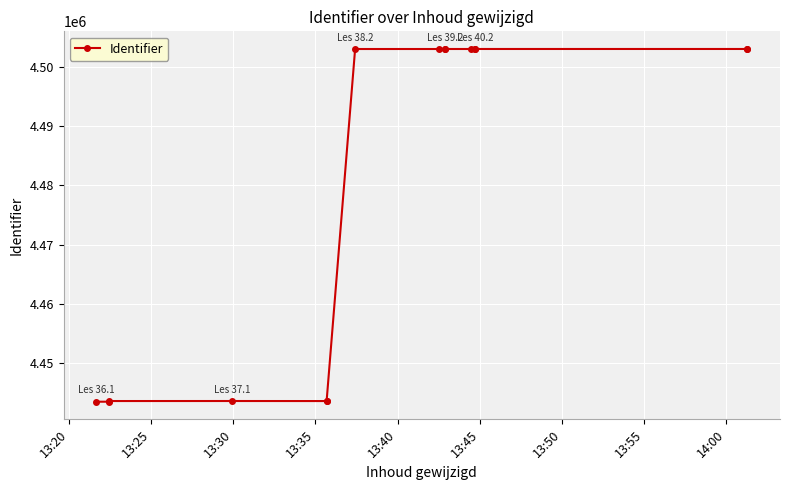

What is the difference between the maximum and minimum values?

59493